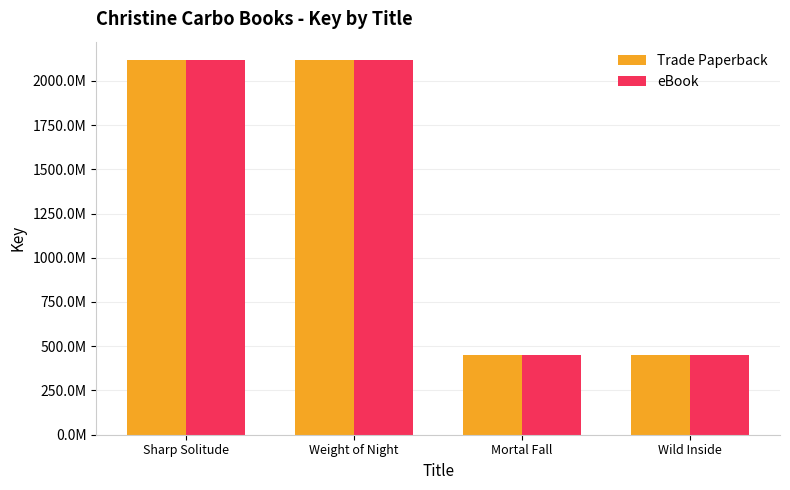

Which series has the widest spread of values?

Trade Paperback